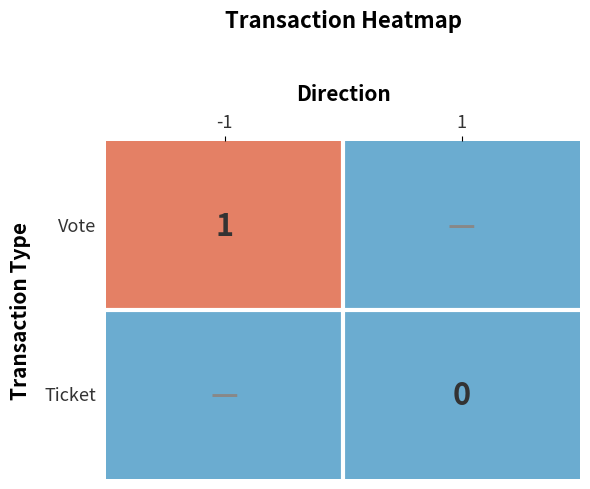

The Vote series shows 1 at -1. True or false?

True